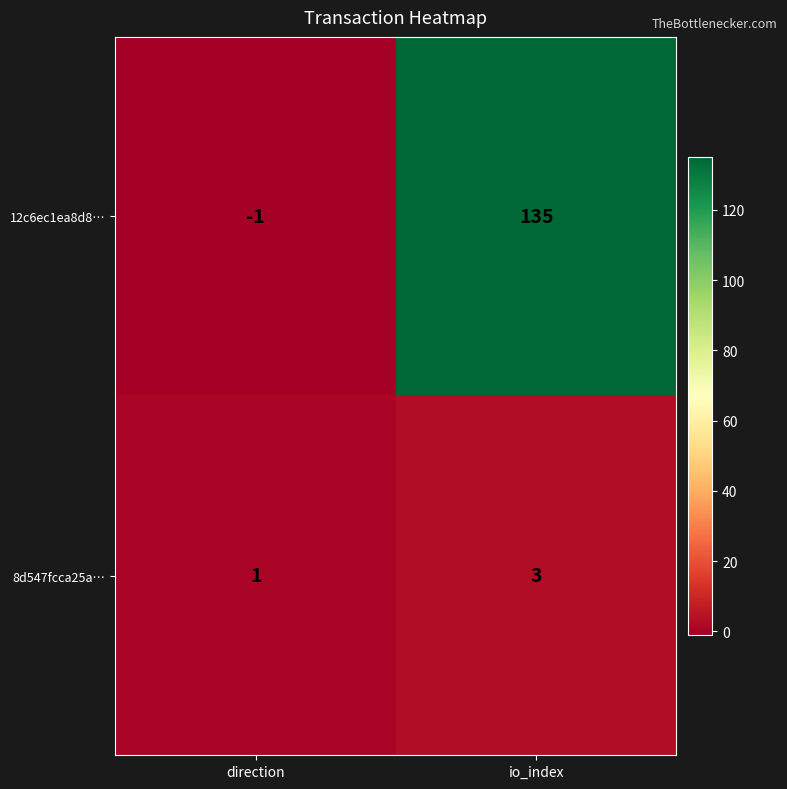

Reading left to right, what are all the values shown in this chart?

12c6ec1ea8d8…: -1	135
8d547fcca25a…: 1	3